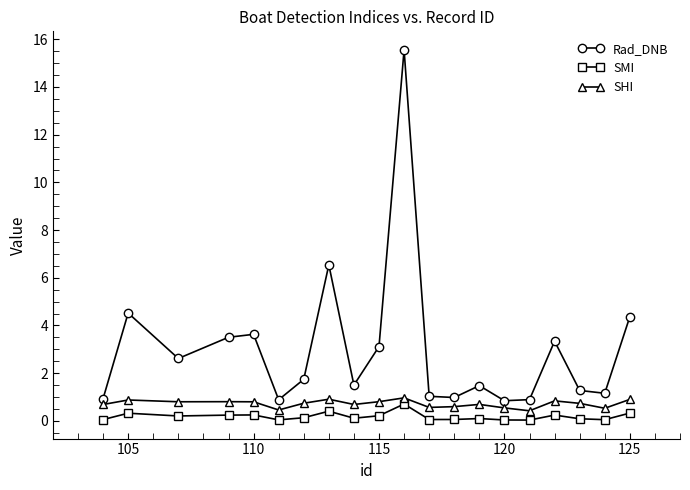

What is the maximum value for SHI?

1.0